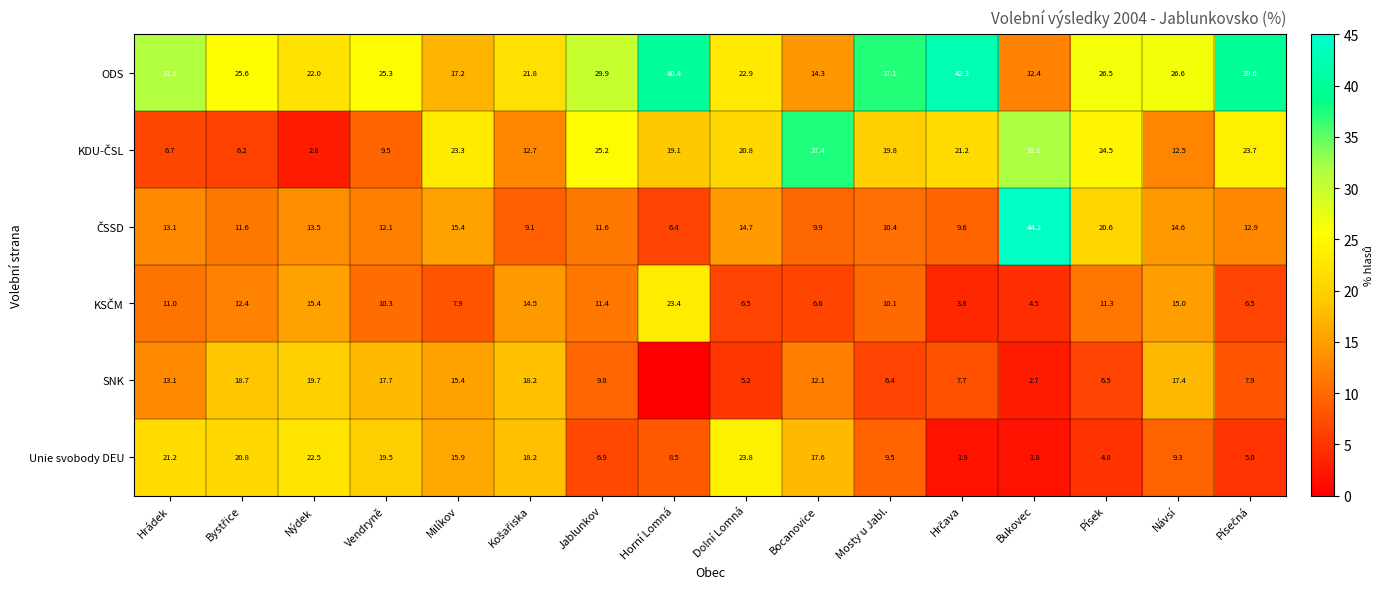

Where does the ODS series first go above 26?

Hrádek